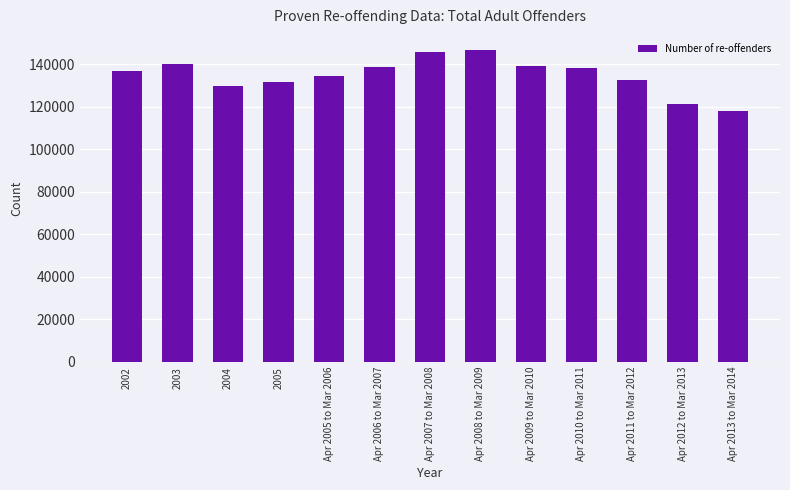

What is the label of the 13th bar from the right?

2002